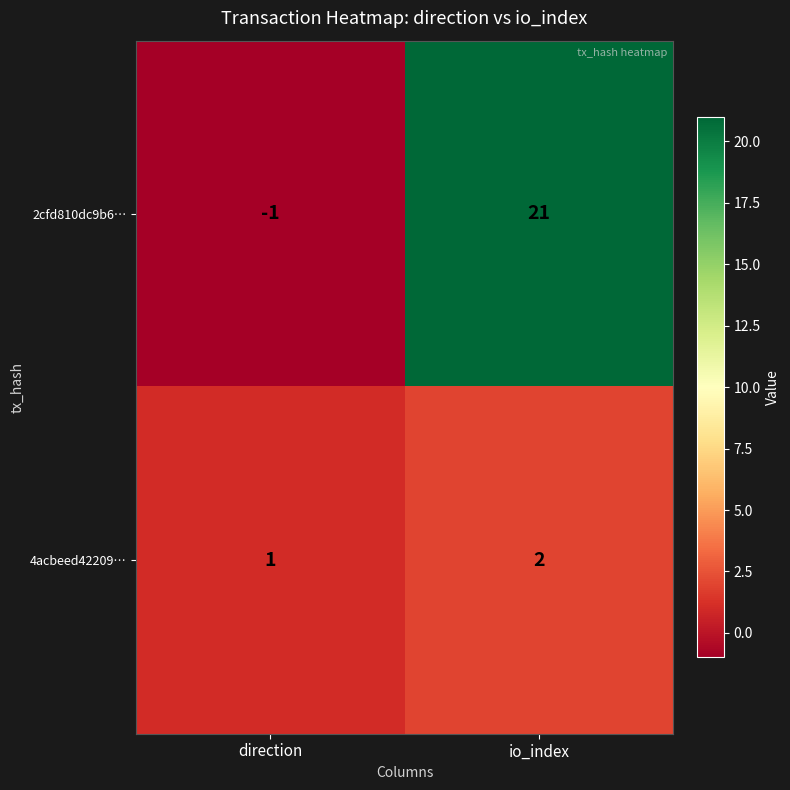

Rank the series by their maximum value, from lowest to highest.

4acbeed42209…, 2cfd810dc9b6…